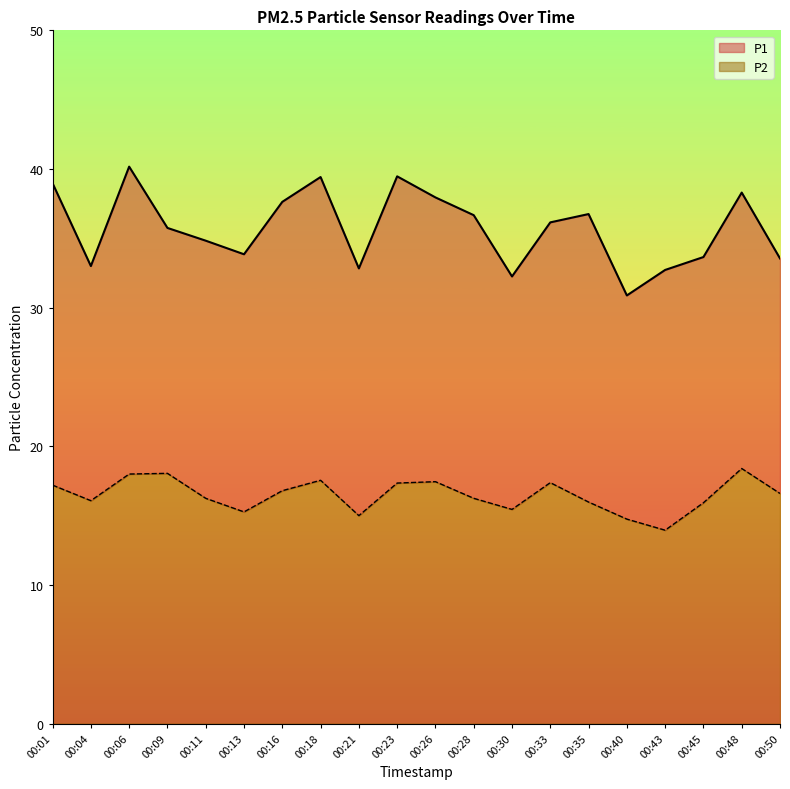

What is the value of the P2 point at the 1st from the left?

17.2